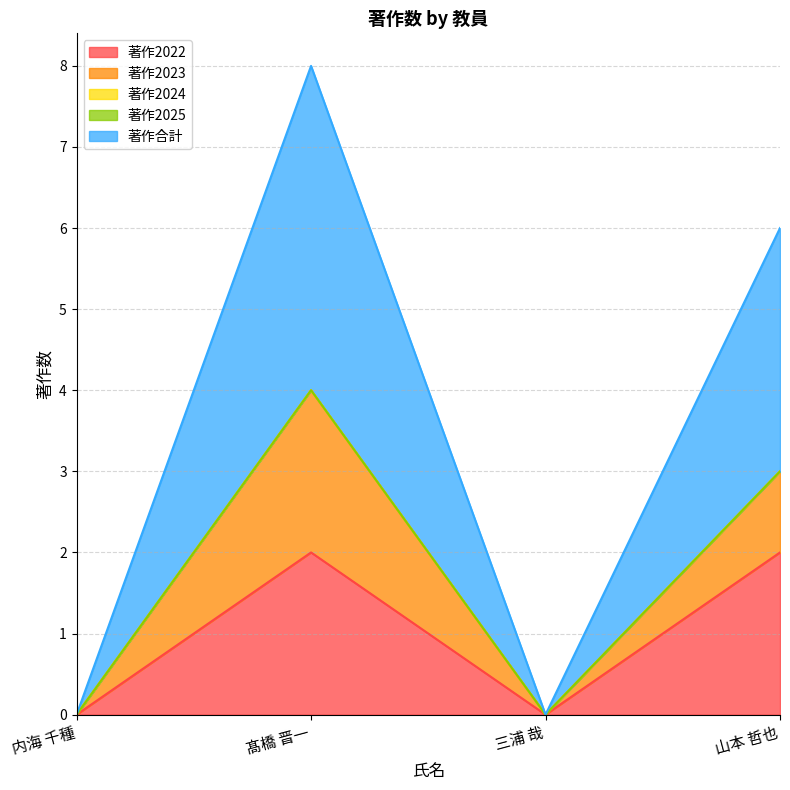

Is the value of 著作2023 at 三浦 哉 greater than the value of 著作合計 at 三浦 哉?

No